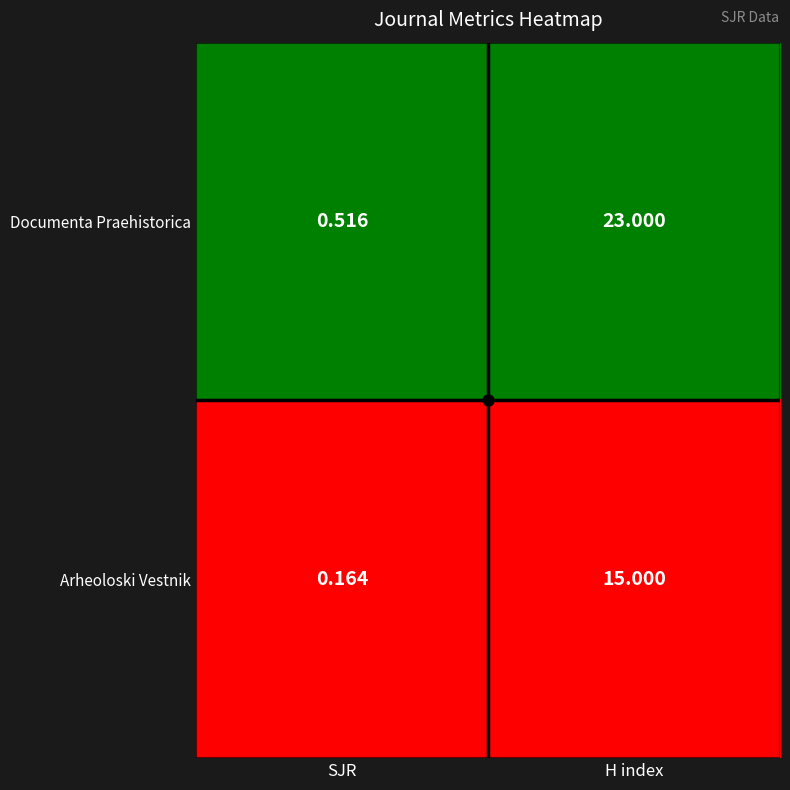

Which series has the widest spread of values?

Documenta Praehistorica